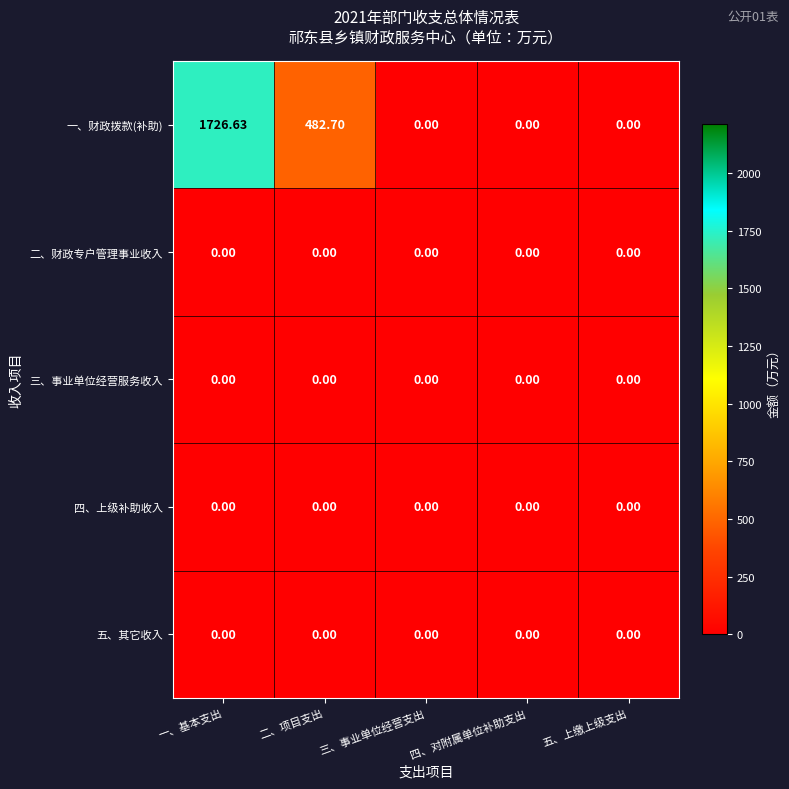

At which category is the sum across all series the highest?

一、基本支出